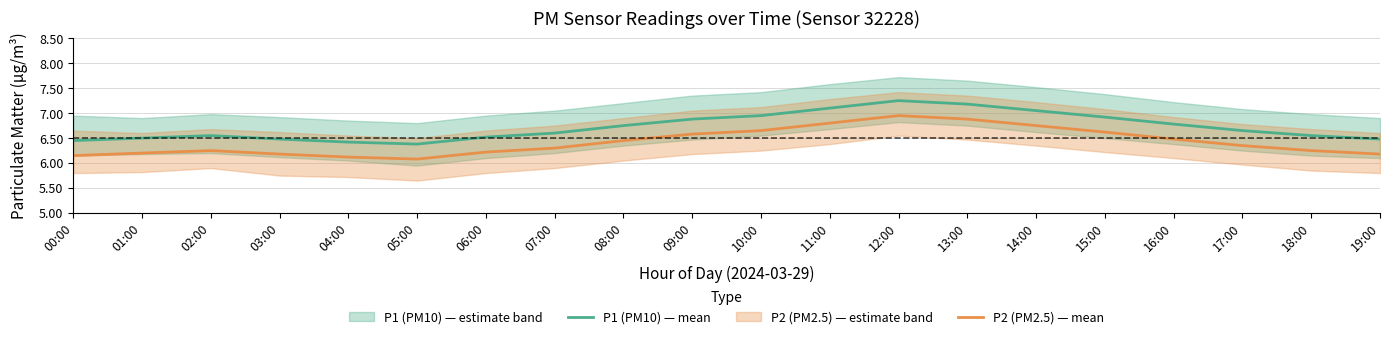

What is the total value across all series at 14:00?

13.8